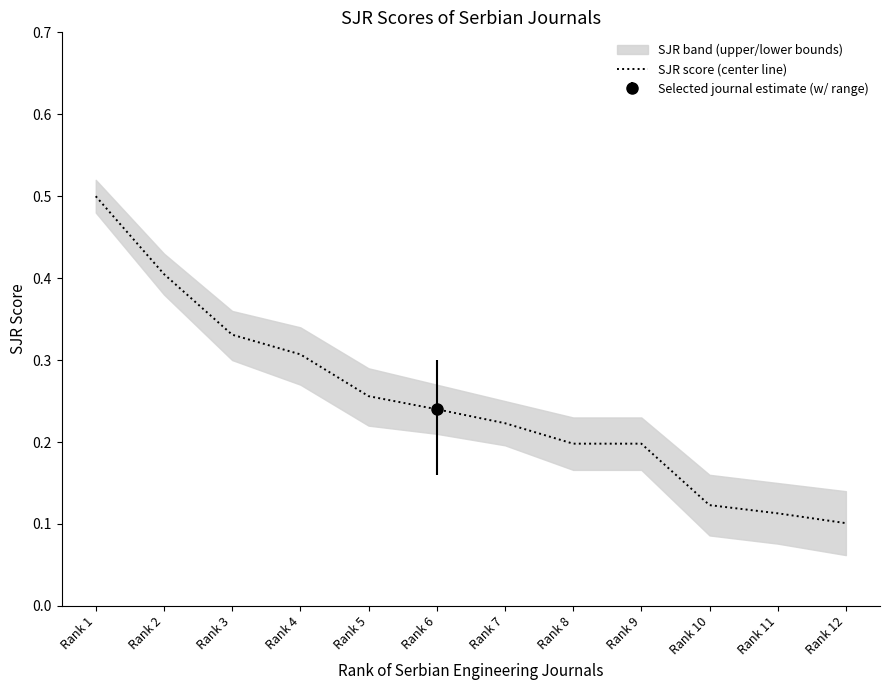

Does the chart display data point markers on the line(s)?

No